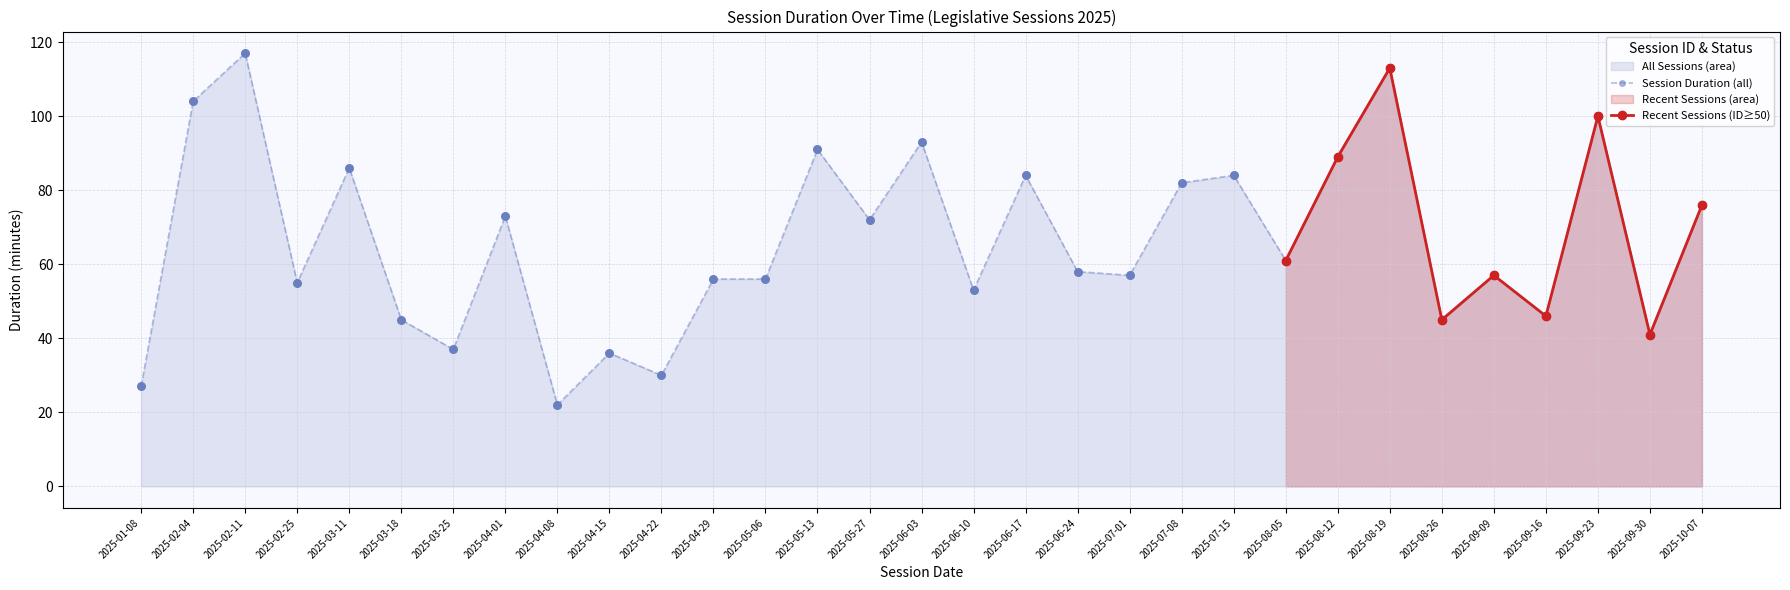

Between 2025-03-11 and 2025-05-13, which is larger?

2025-05-13